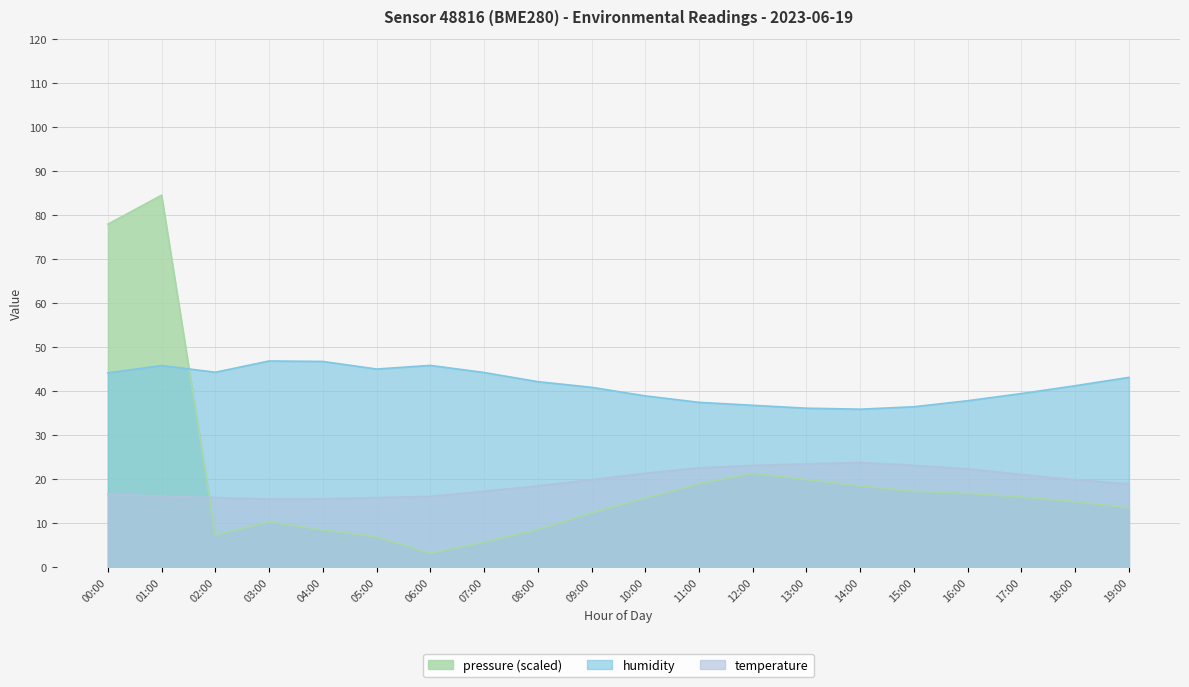

How many data points in pressure_scaled are less than 15?

10